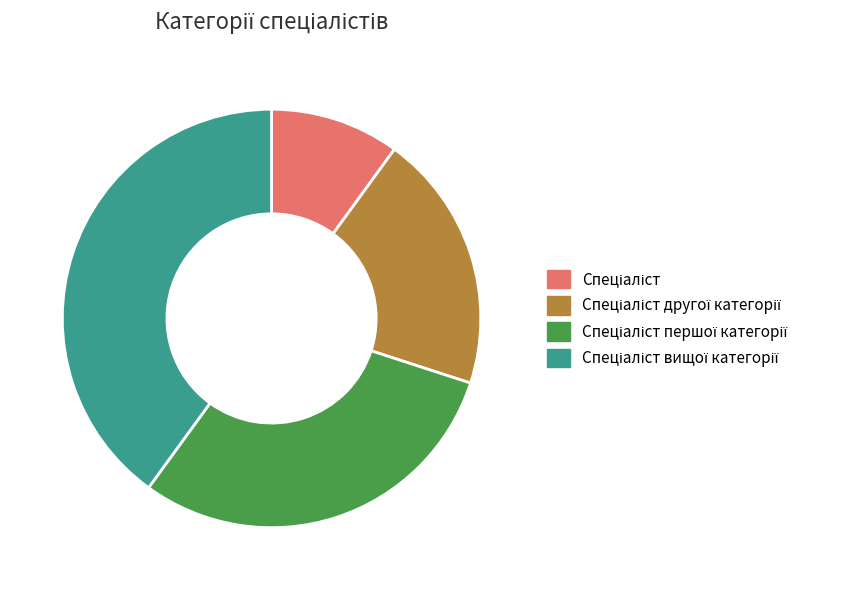

Does any single category account for the majority?

No